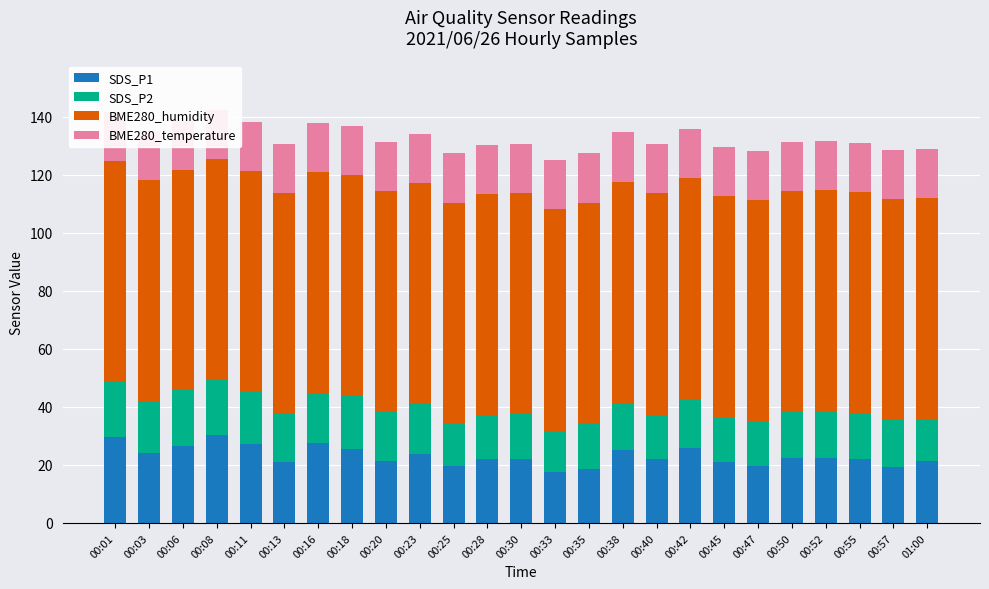

What is the sum of all SDS_P1 values?

577.9